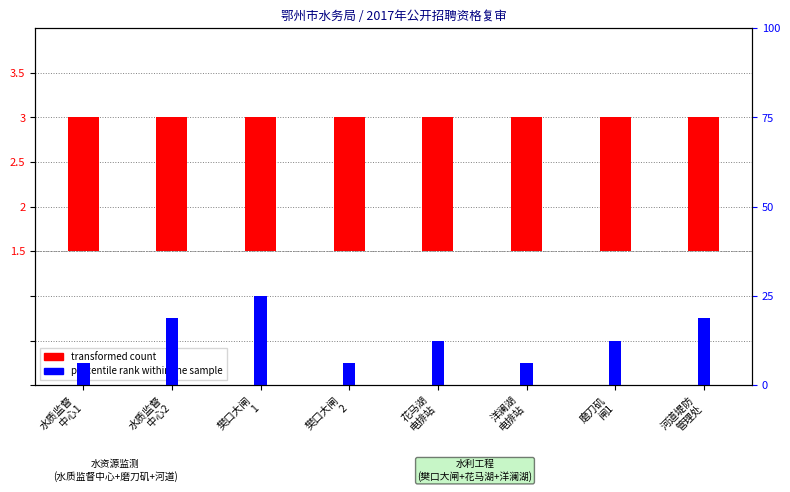

True or false: percentile rank within the sample has a value of 0.2 at 洋澜湖
电排站.

False